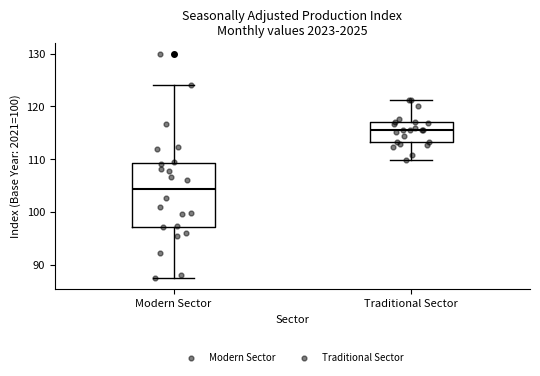

Reading left to right, read every box against the y-axis: the position of its median line, the range the box covers, and the ends of its whiskers. The values are not printed on the chart, so give them approximately, as read against the axis.

Modern Sector: median 104, box 97 to 109, whiskers 88 to 124
Traditional Sector: median 116, box 113 to 117, whiskers 110 to 121